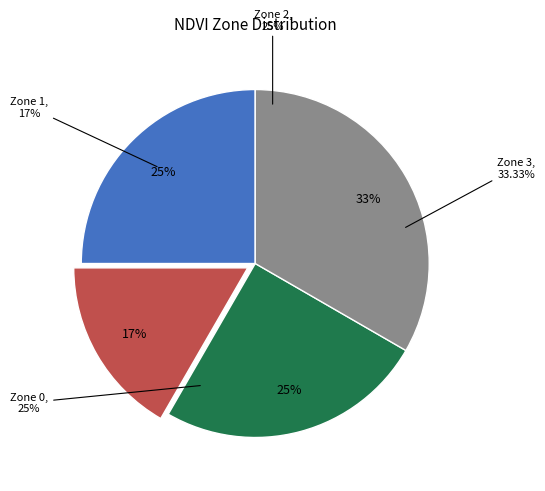

Is Zone 1 the majority of the pie?

No